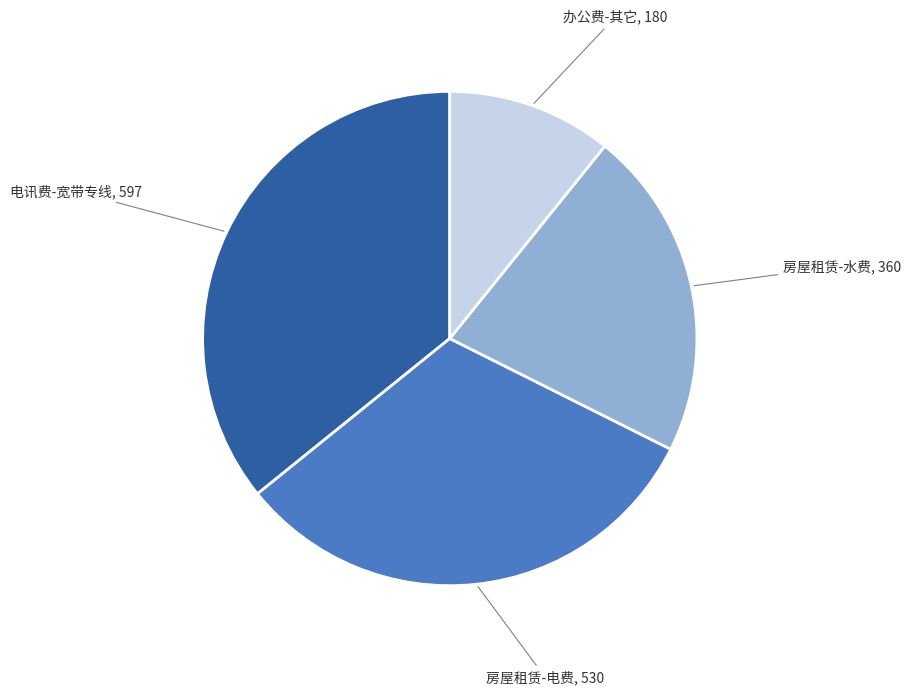

Does any single category account for the majority?

No